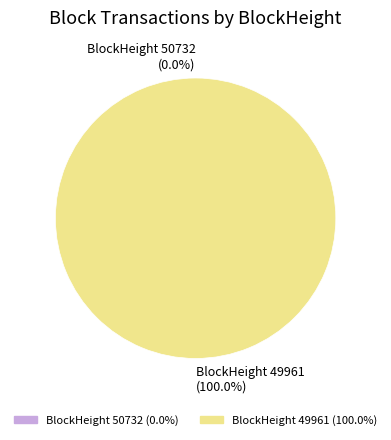

Which slice is the smallest?

50732